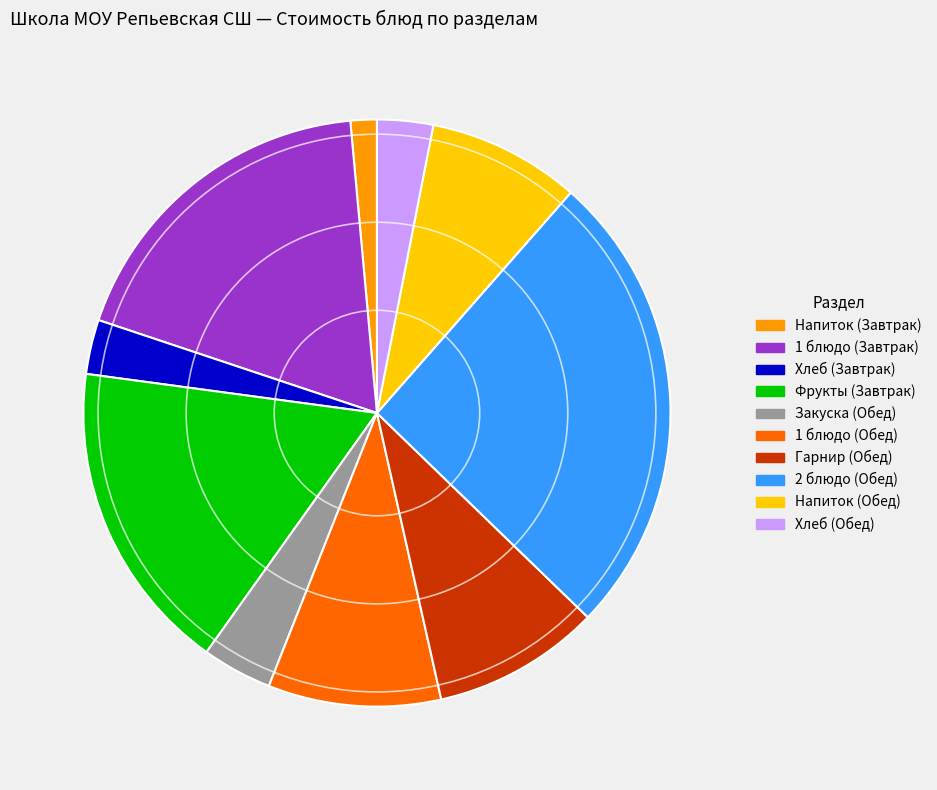

Is Закуска (Обед) the majority of the pie?

No